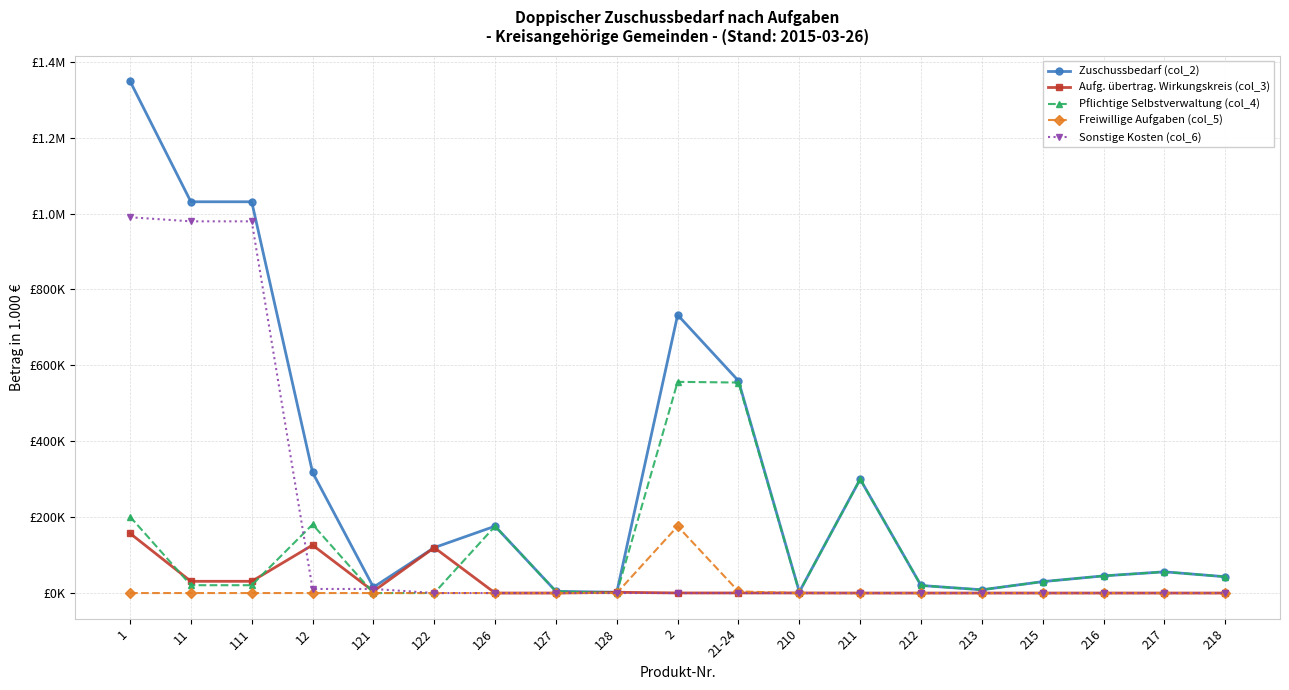

What are all the series names shown in the legend?

Zuschussbedarf (col_2), Aufg. übertrag. Wirkungskreis (col_3), Pflichtige Selbstverwaltung (col_4), Freiwillige Aufgaben (col_5), Sonstige Kosten (col_6)